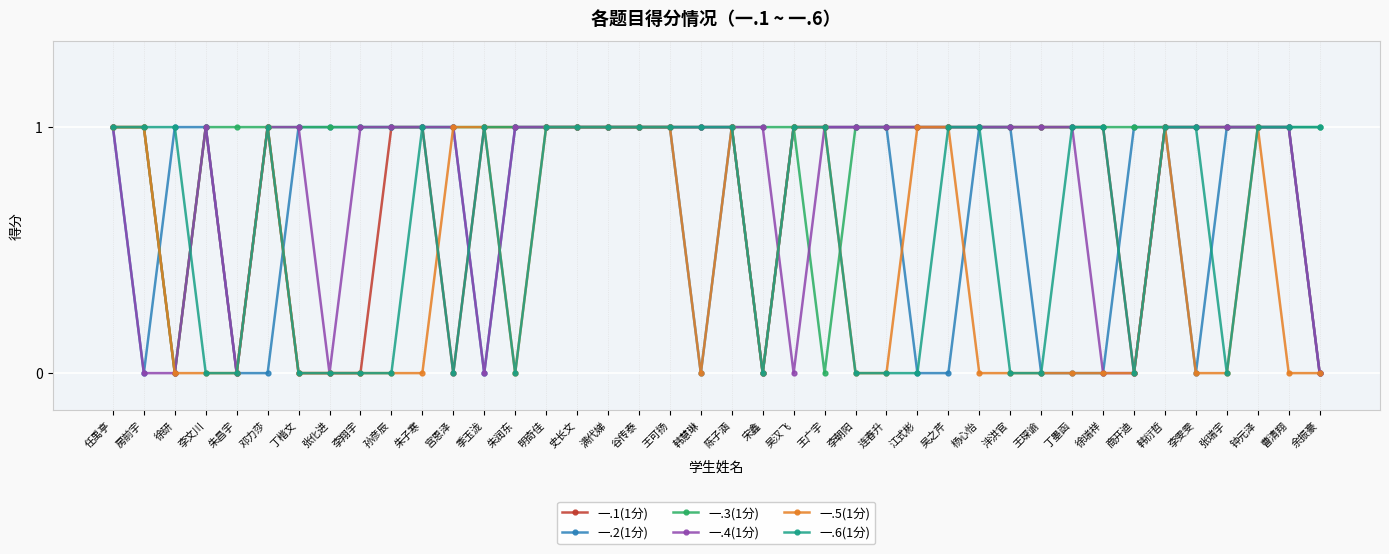

Is it true that 一.3(1分) equals 0 at 宫恩泽?

False